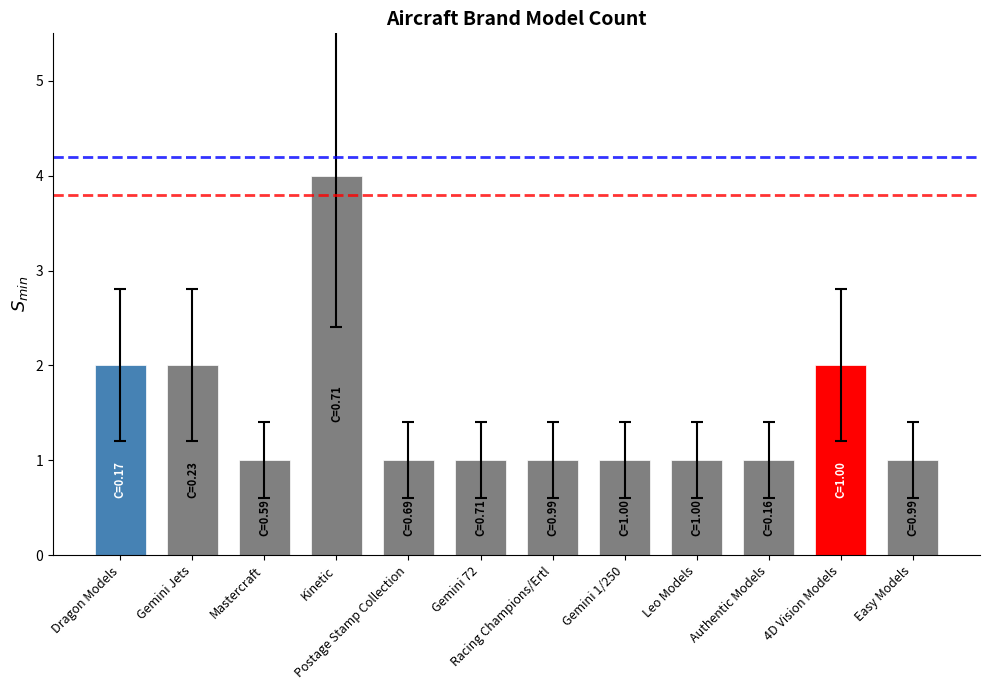

What position from the left is Gemini 72?

6